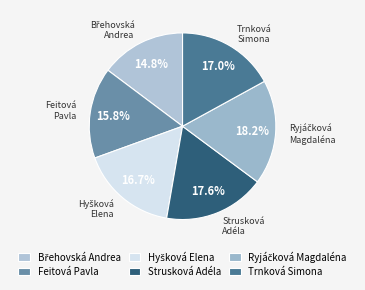

Approximately how many times larger is the value at Strusková Adéla compared to Feitová Pavla?

1.1